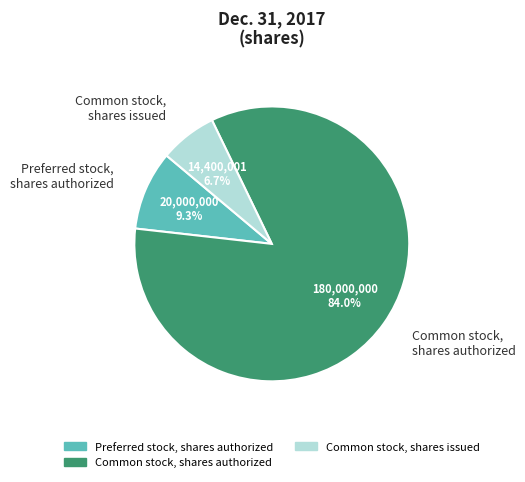

What is the ratio of the value at Common stock, shares authorized to the value at Preferred stock, shares authorized?

9.0